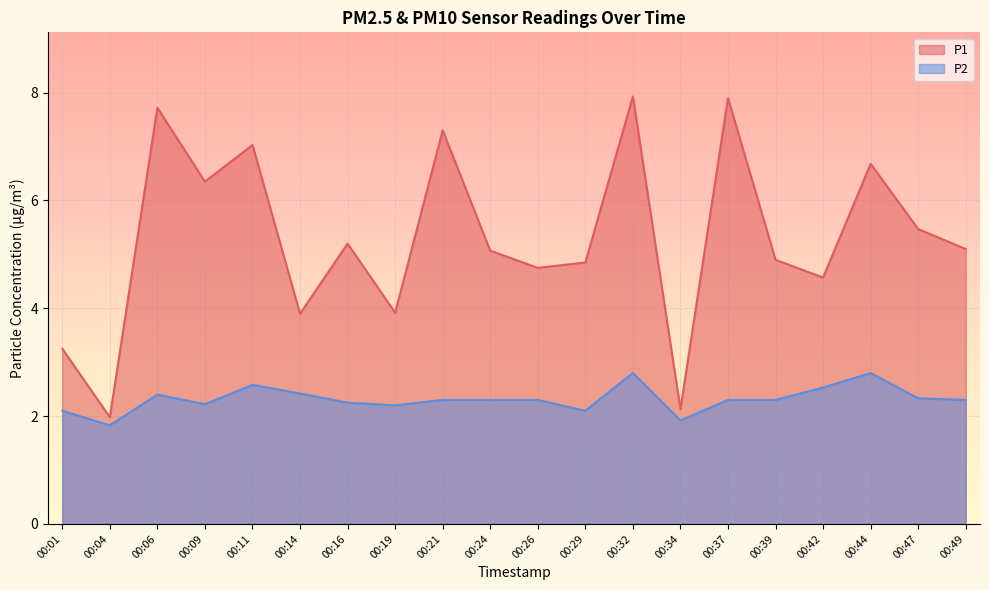

Rank the categories by P1 value from lowest to highest.

00:04, 00:34, 00:01, 00:14, 00:19, 00:42, 00:26, 00:29, 00:39, 00:24, 00:49, 00:16, 00:47, 00:09, 00:44, 00:11, 00:21, 00:06, 00:37, 00:32